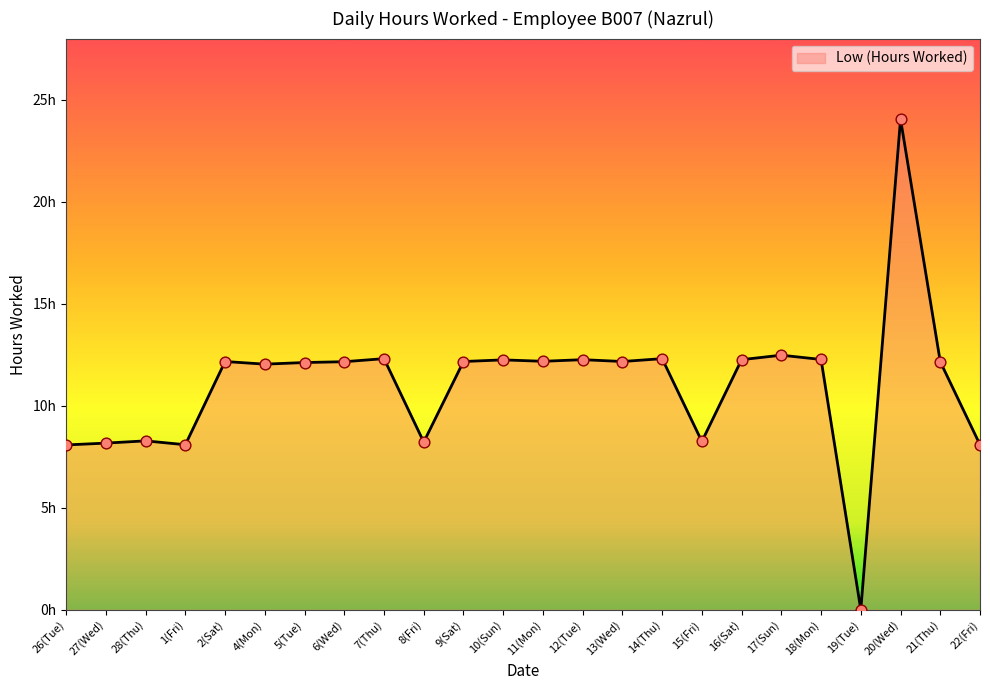

What is the change in value from 14(Thu) to 20(Wed)?

+11.7